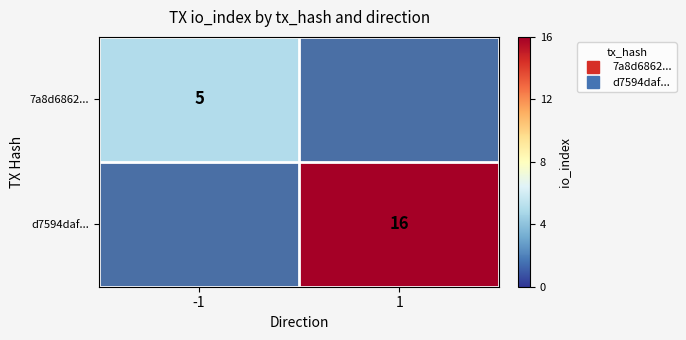

True or false: d7594daf... has a value of 8.3 at 1.

False